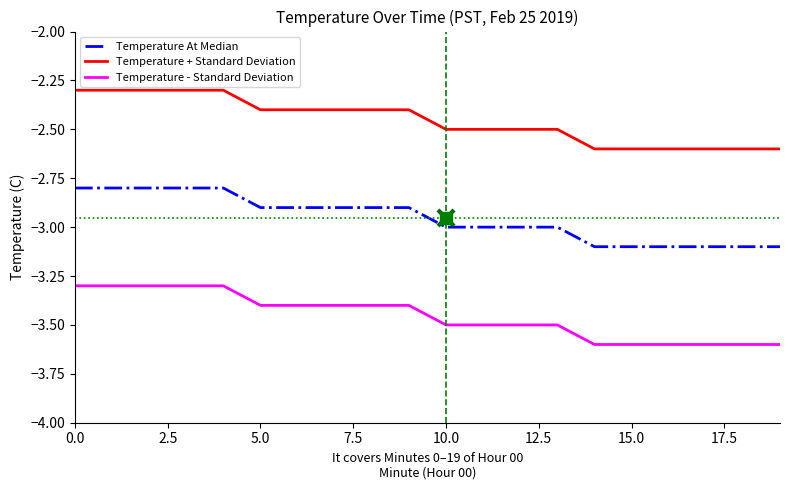

What is the lowest value of the Temperature + Standard Deviation series?

-2.6